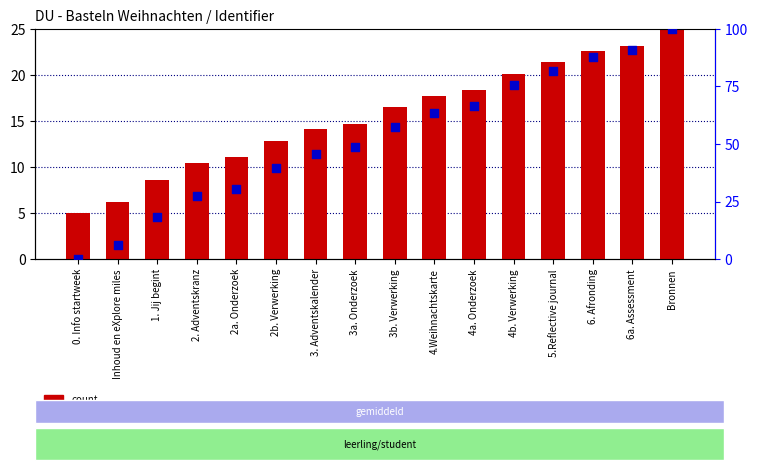

At how many categories does at least one series exceed 37?

11